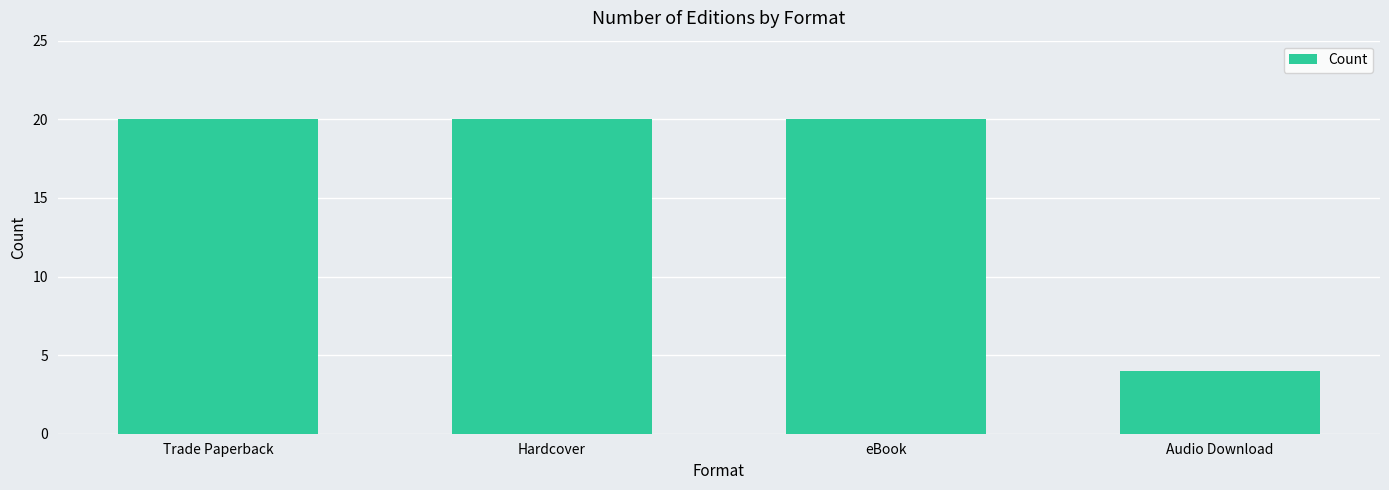

What position from the left is eBook?

3